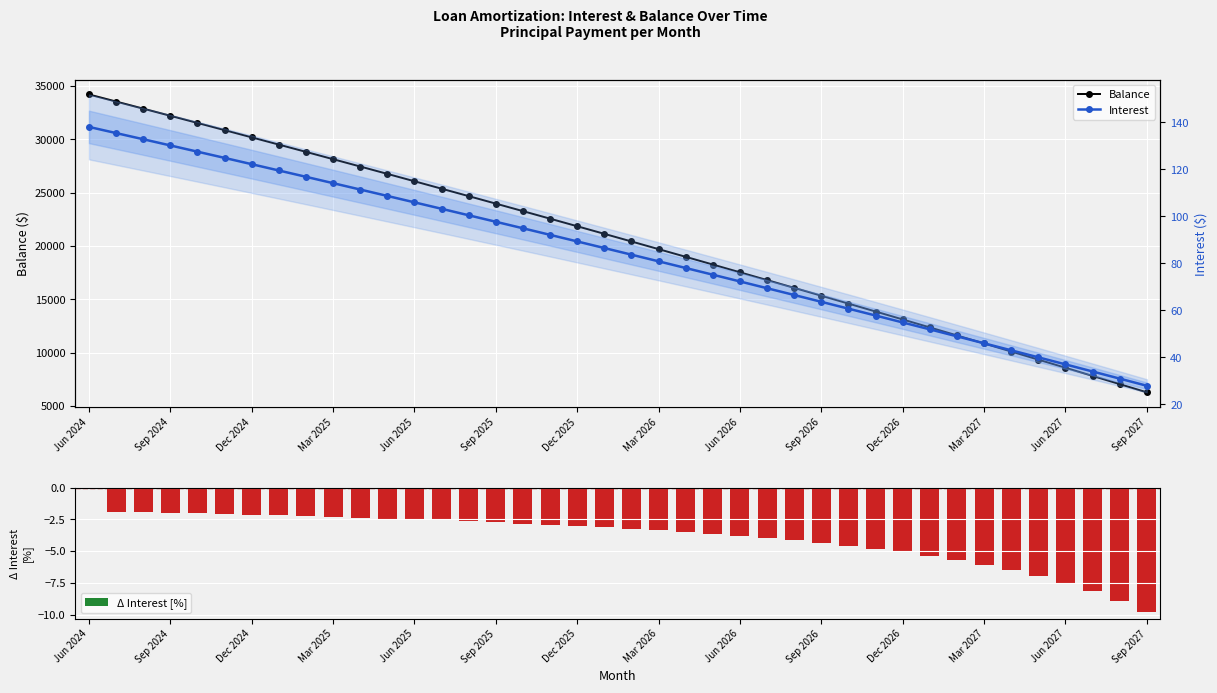

At which label does Δ Interest [%] reach its peak?

Jun 2024